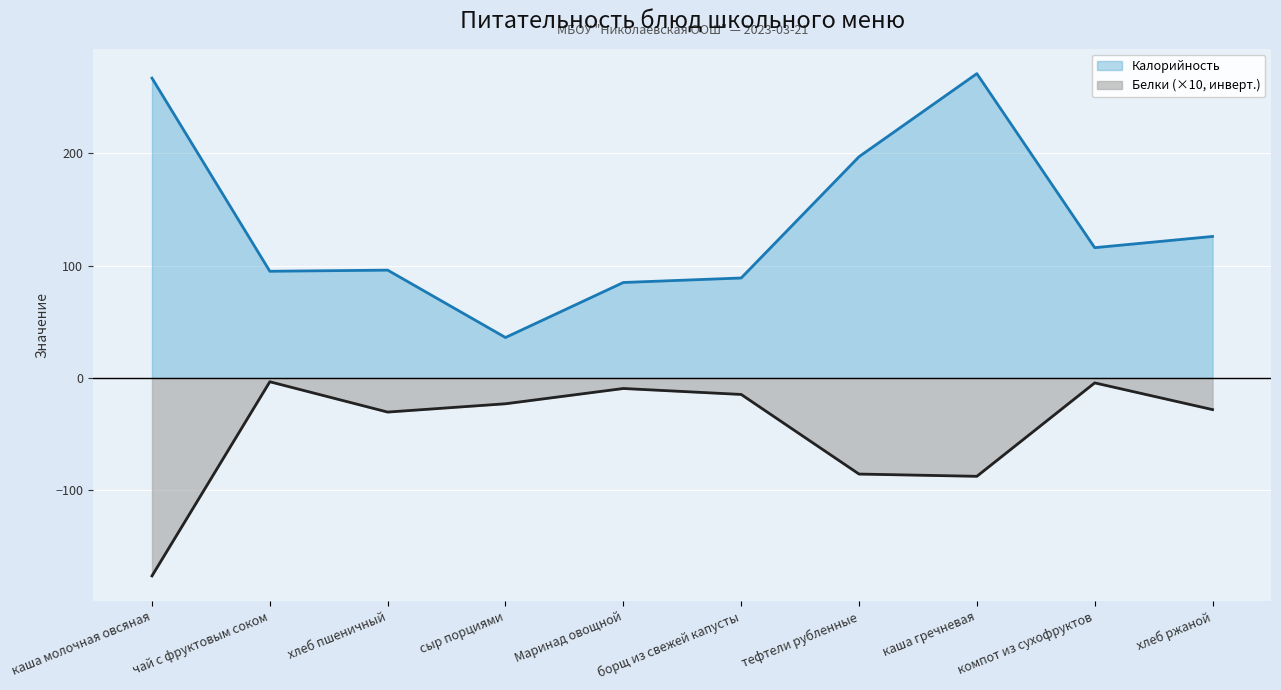

Which category has the lowest value in the Калорийность series?

сыр порциями